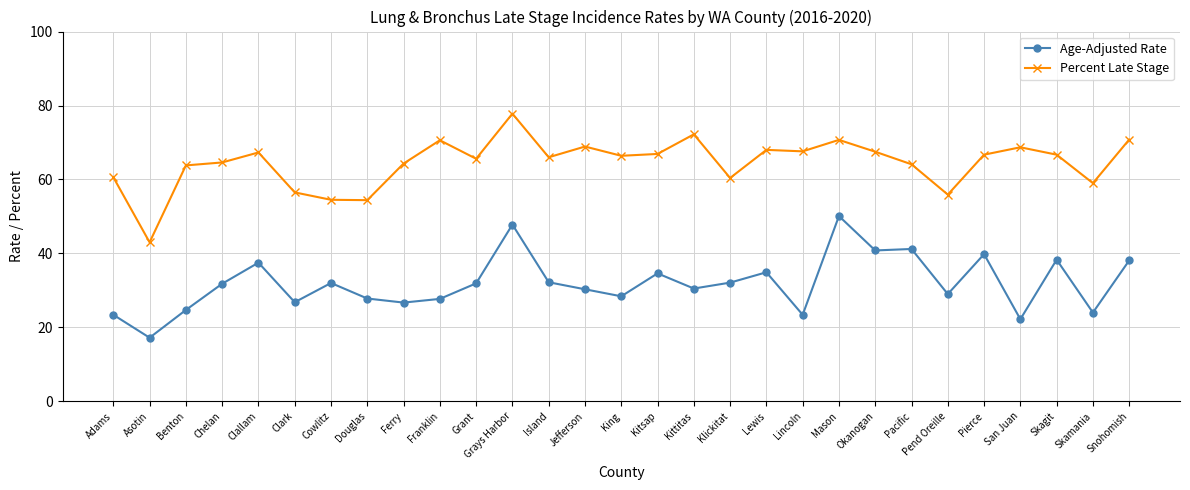

In Percent Late Stage, how many points are higher than both neighbors (excluding endpoints)?

8